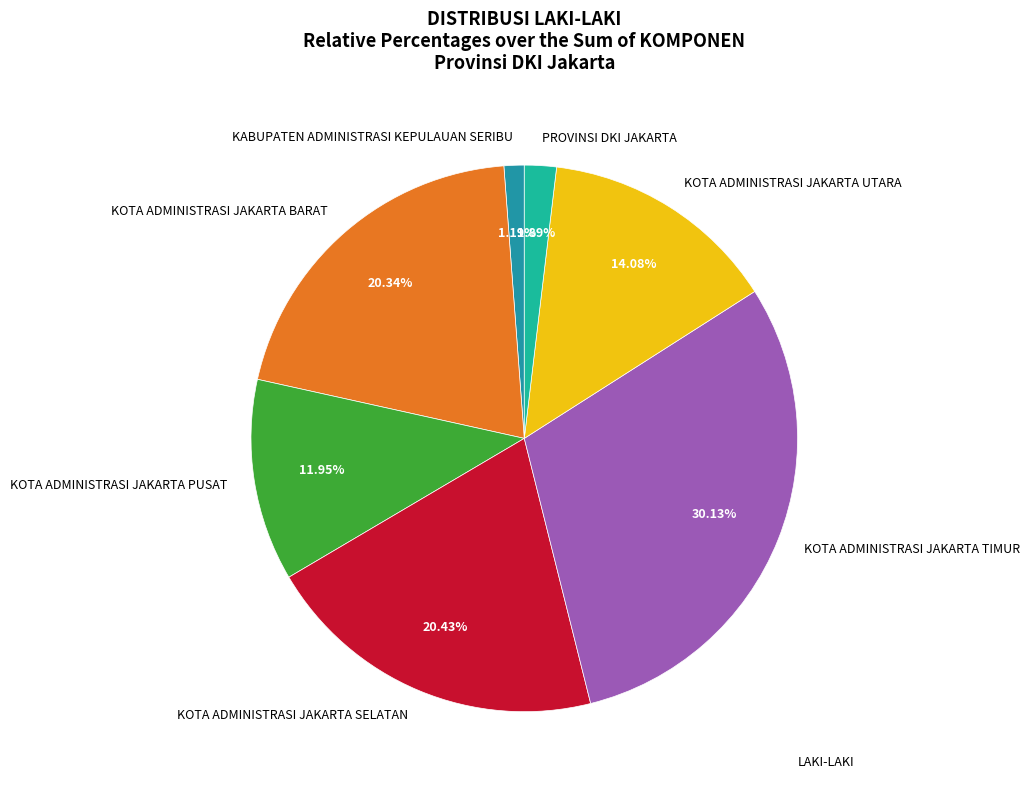

To the nearest percent, what is the difference between the largest and smallest slice percentages?

29%